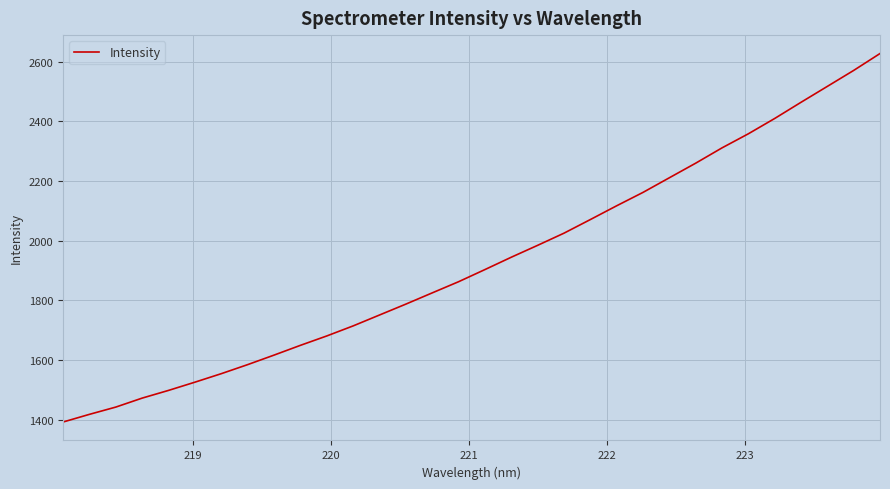

What is the minimum value shown in the chart?

1391.5